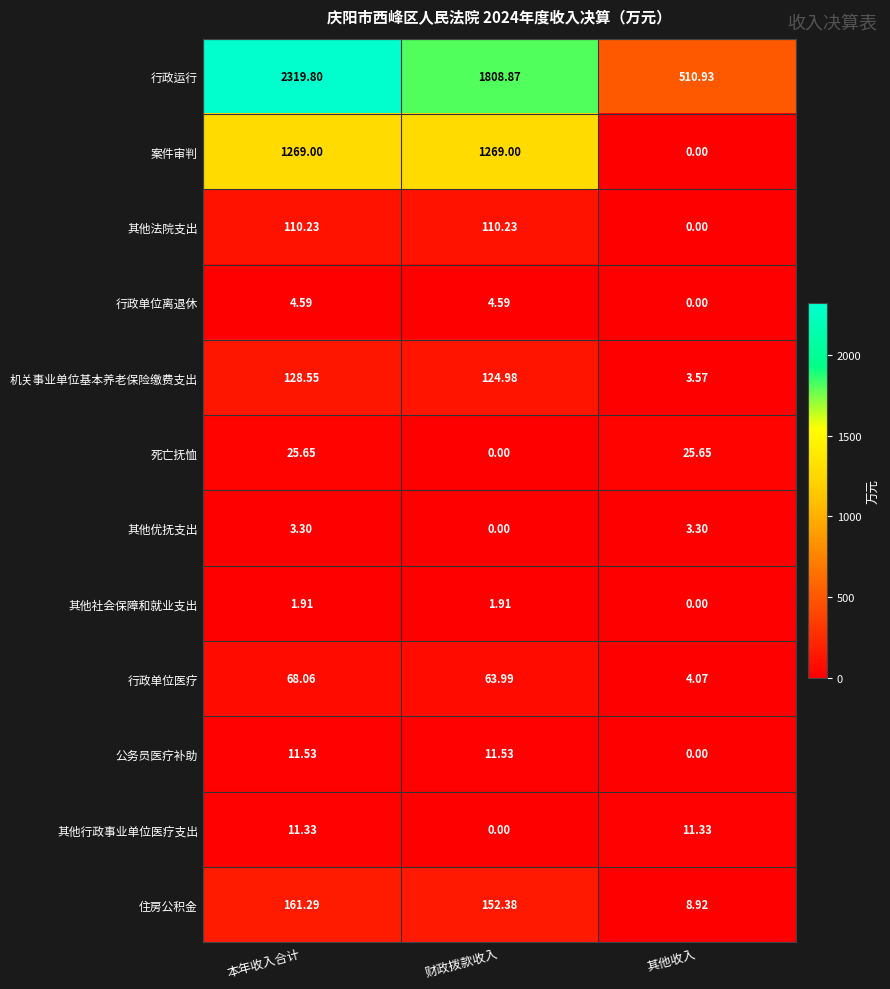

Rank the categories by 行政运行 value from highest to lowest.

本年收入合计, 财政拨款收入, 其他收入